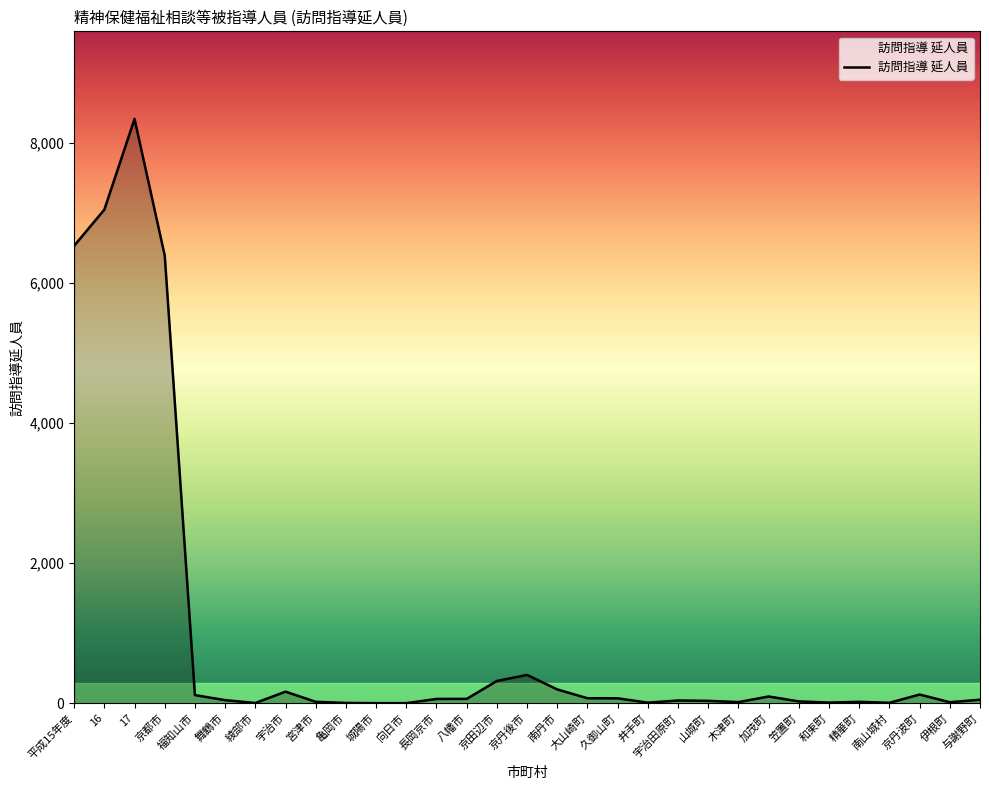

Does the chart display data point markers on the line(s)?

No